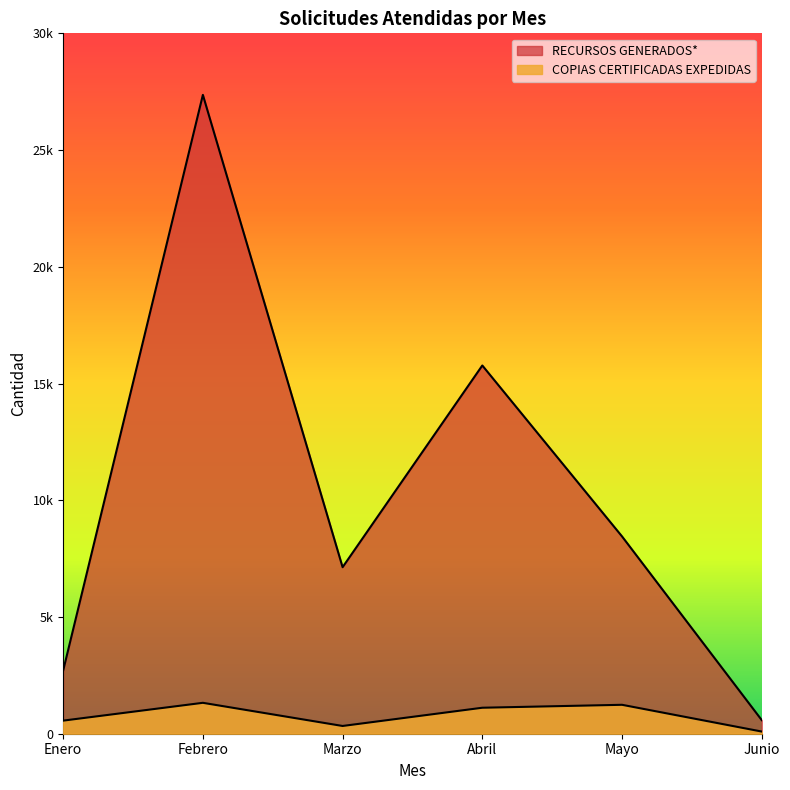

Rank the series by their average value, from highest to lowest.

RECURSOS GENERADOS*, COPIAS CERTIFICADAS EXPEDIDAS